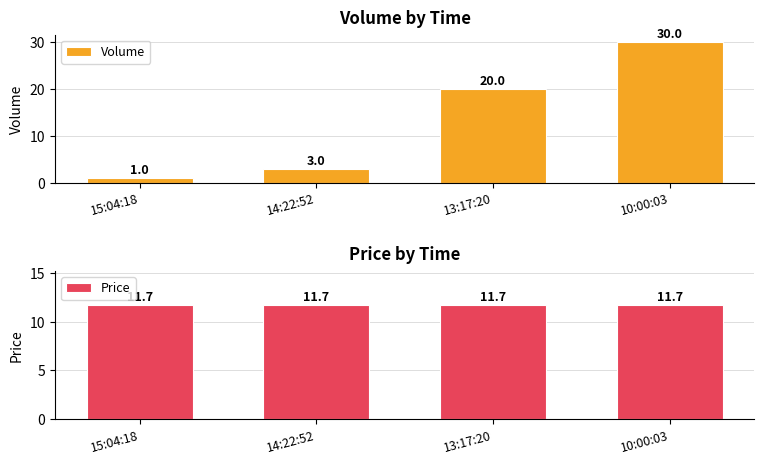

What is the sum of all Volume values?

54